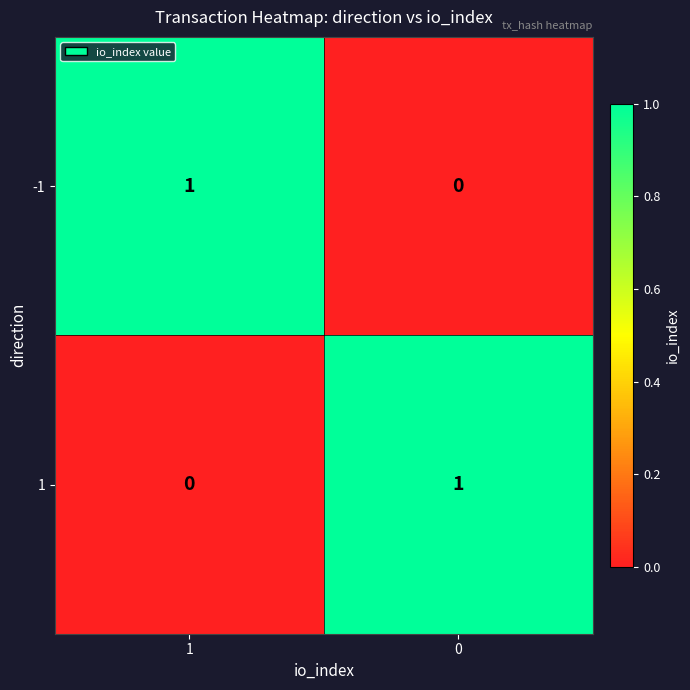

Rank the categories by 1 value from lowest to highest.

1, 0